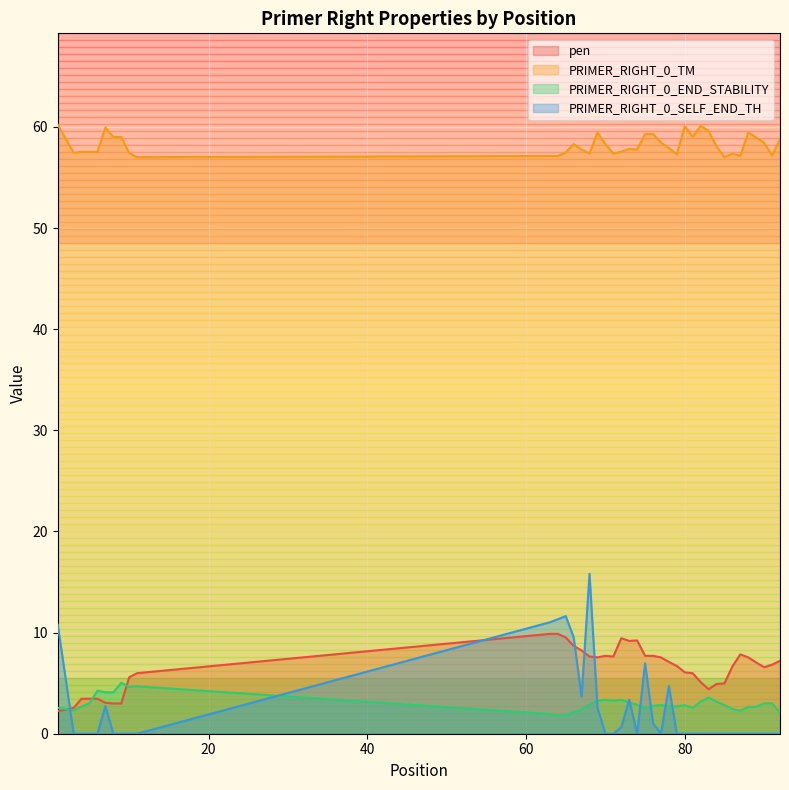

True or false: pen has more than 0 points higher than both neighbors.

True